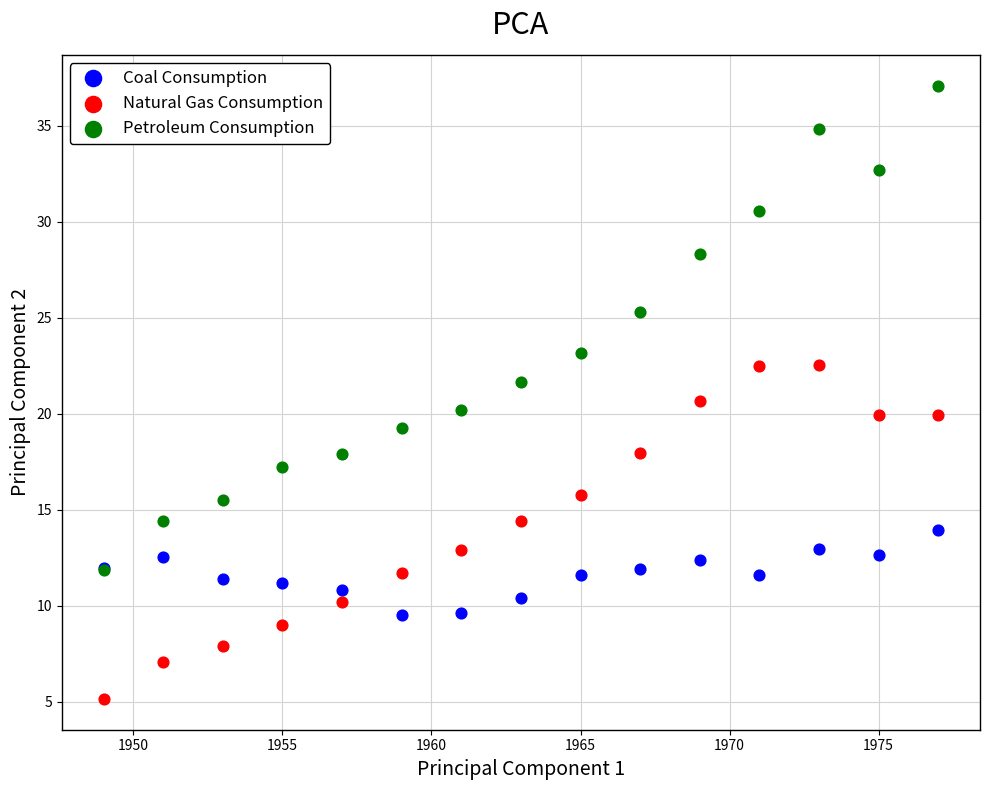

In the Petroleum Consumption series, what Y value is closest to 24?

23.2